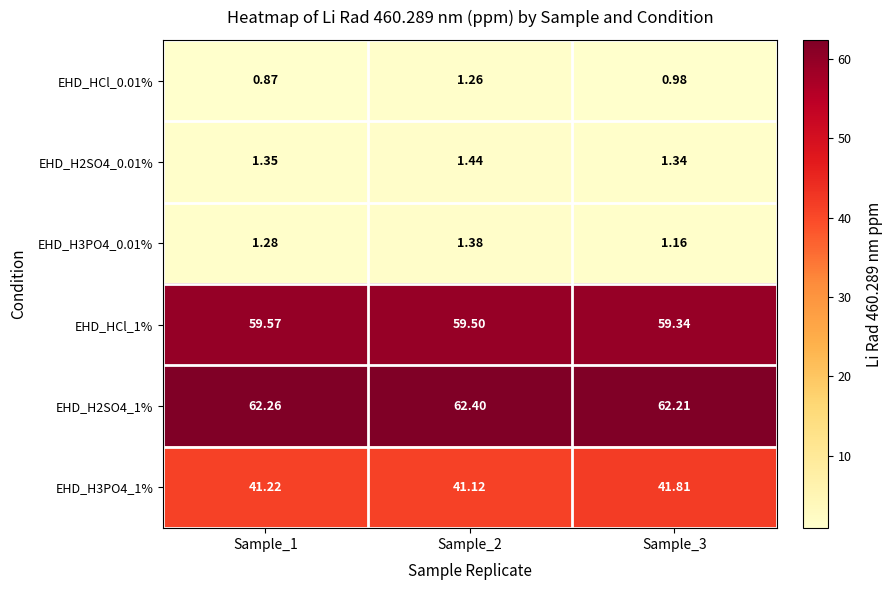

At how many categories does at least one series exceed 5?

3